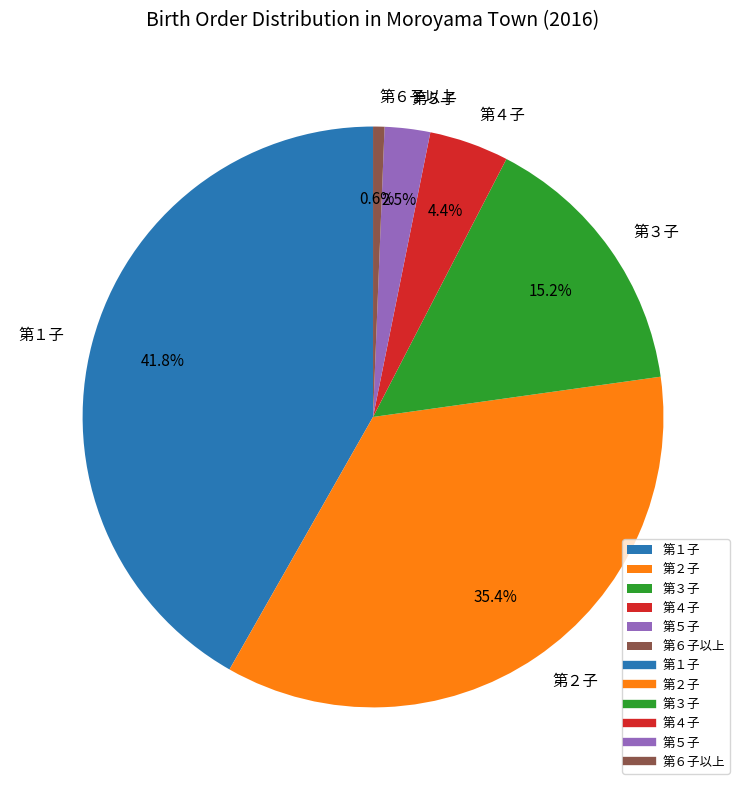

Which has a higher value, 第５子 or 第１子?

第１子